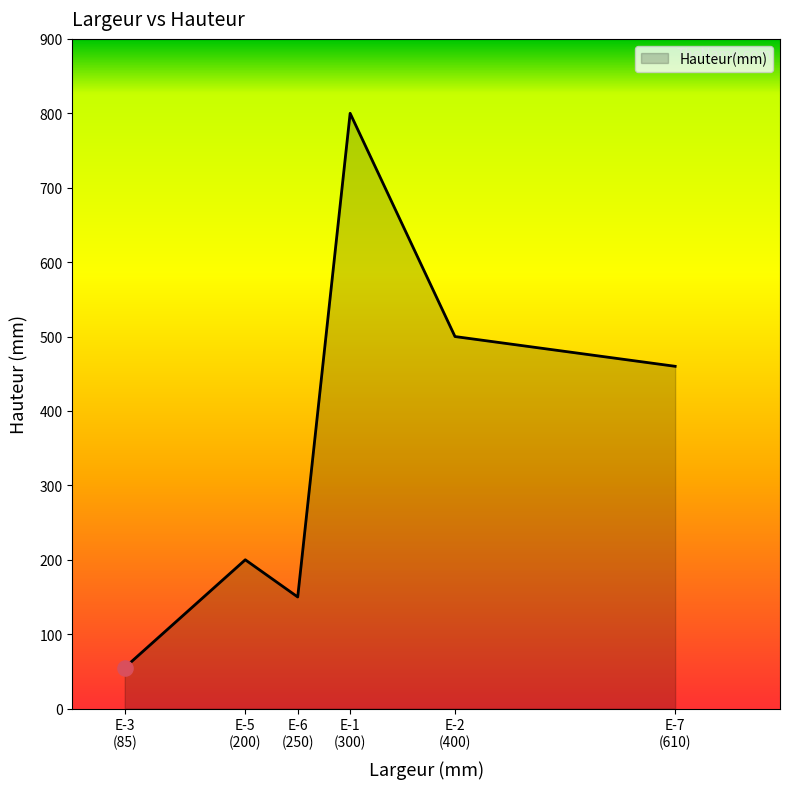

What is the maximum value shown in the chart?

800